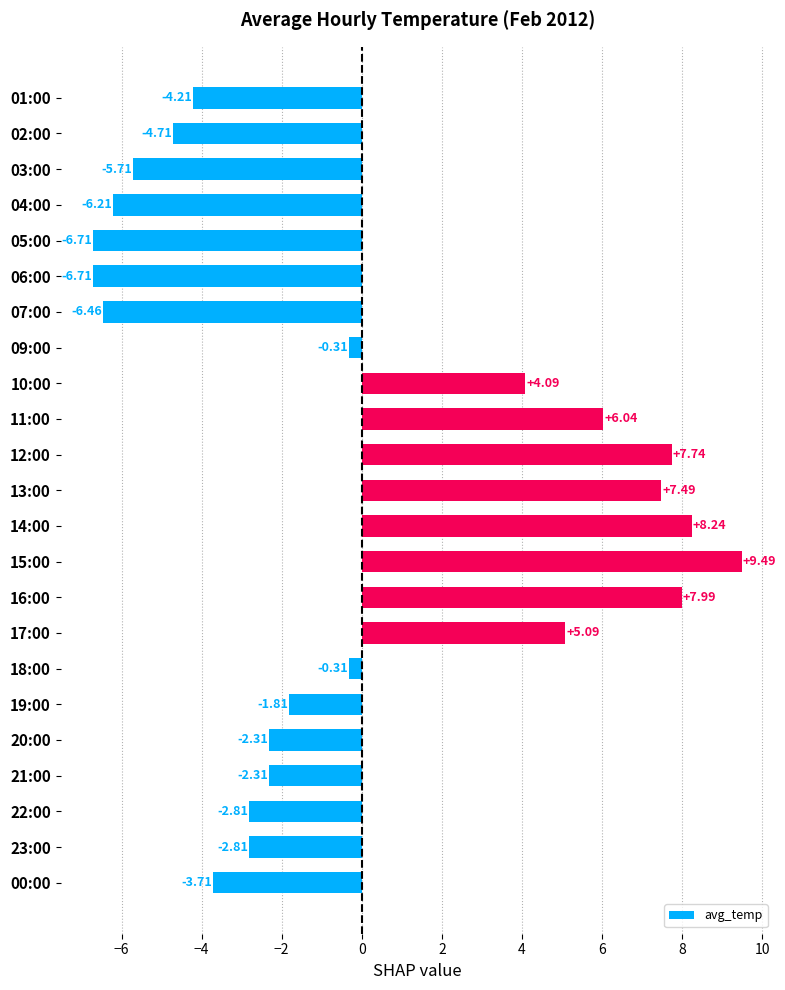

Between 06:00 and 22:00, which is larger?

22:00